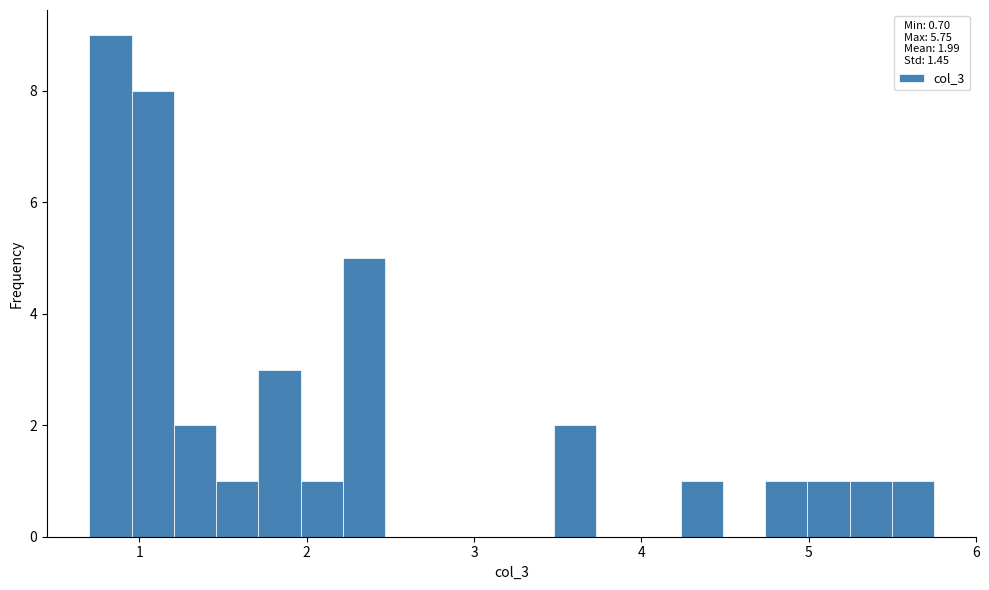

Read against the x-axis, roughly where is the centre of the tallest bar?

0.8